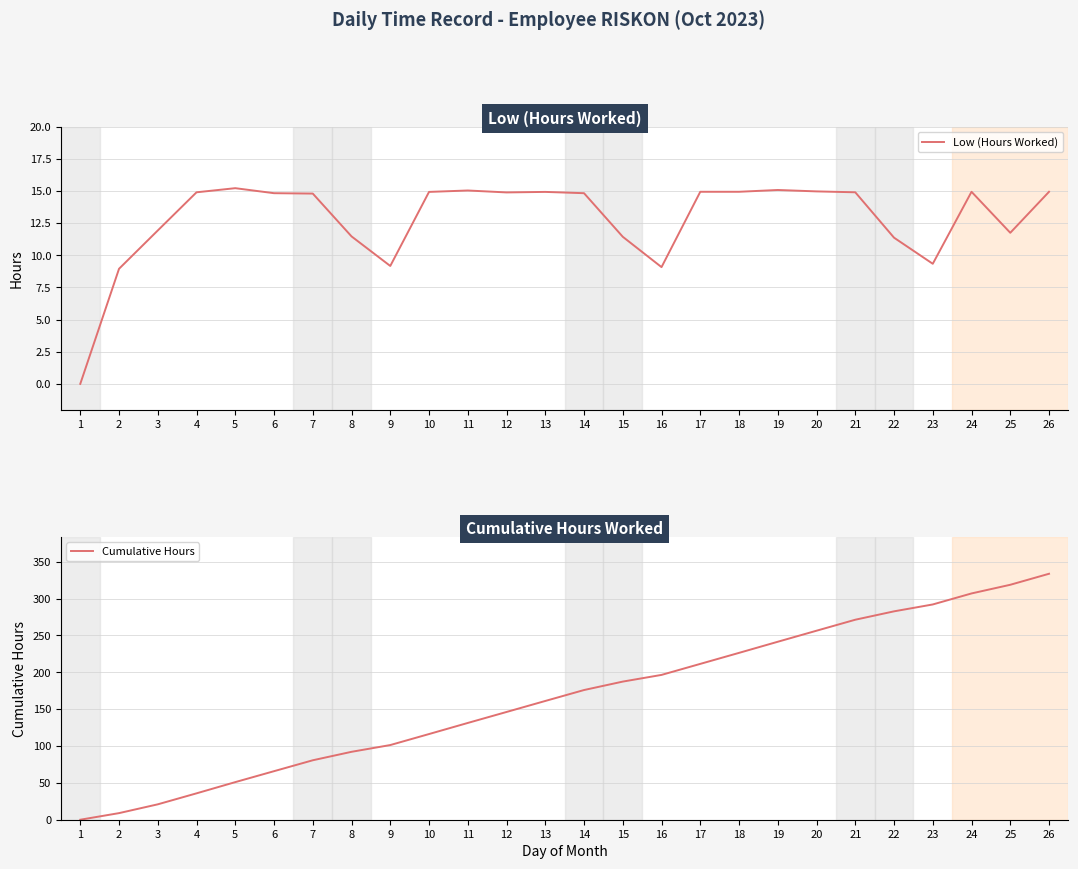

Is it true that Cumulative Hours equals 241.4 at 19?

True